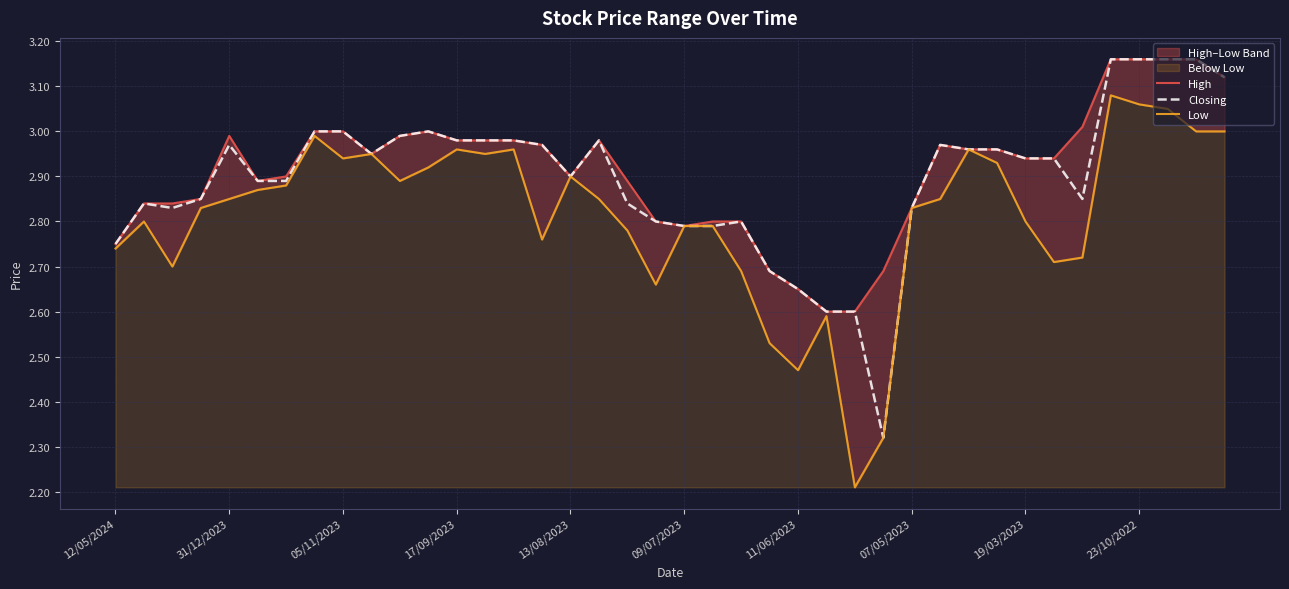

What value does the Closing series have at 30?

3.0